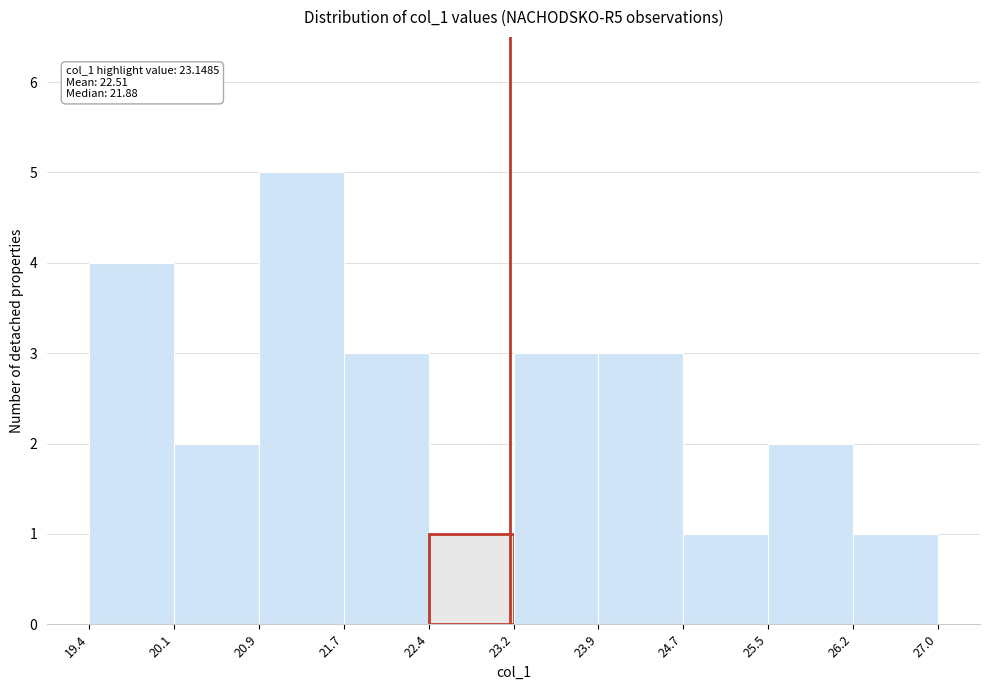

Which range on the x-axis has the tallest bar?

20.9 to 21.7